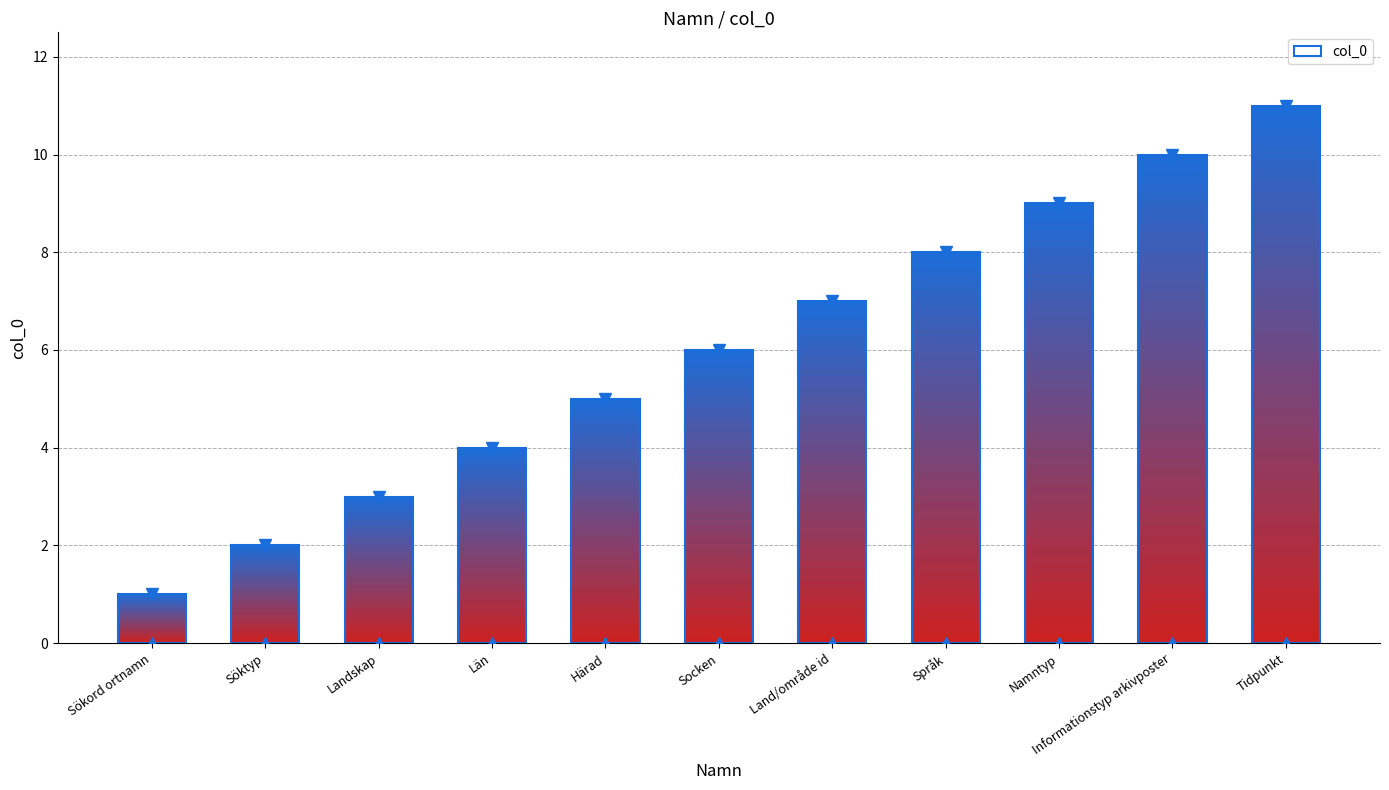

Where is the data nearest to the value 6?

Socken